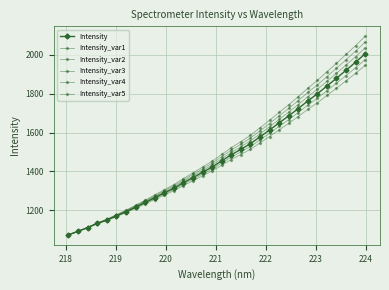

Is this an area chart (filled region under the line)?

No